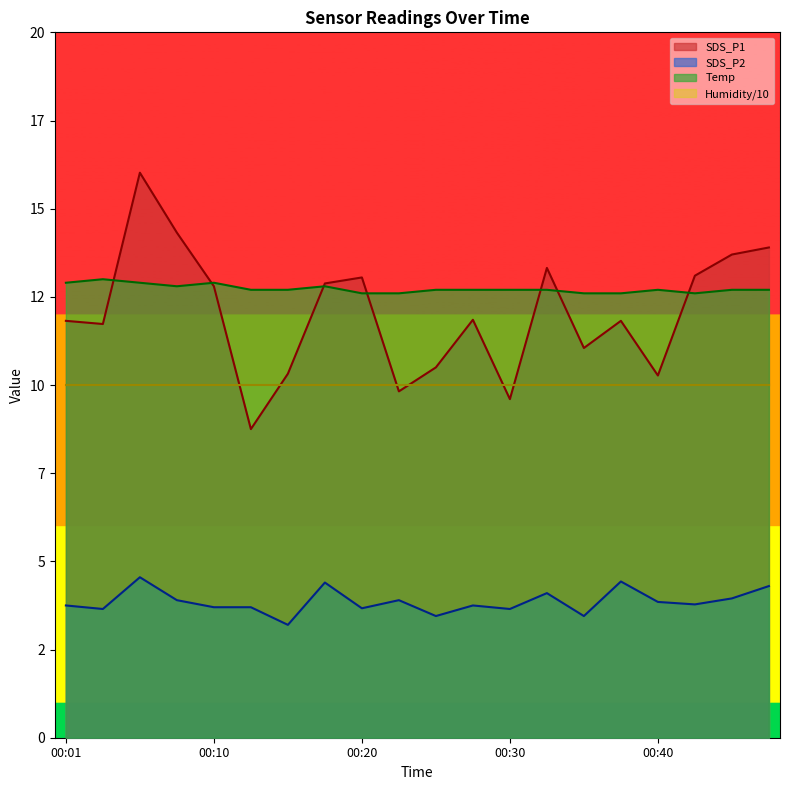

List the series in order of their peak value, lowest first.

SDS_P2, Humidity/10, Temp, SDS_P1